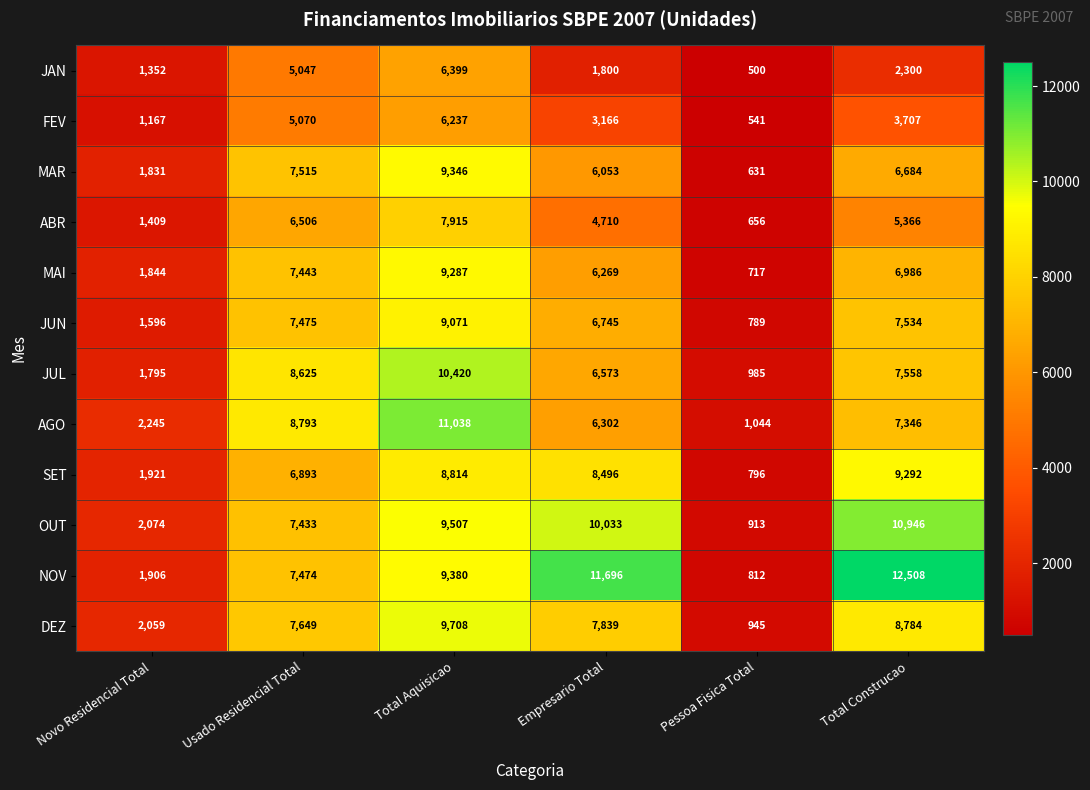

Which series changed the most between Total Aquisicao and Total Construcao?

JAN